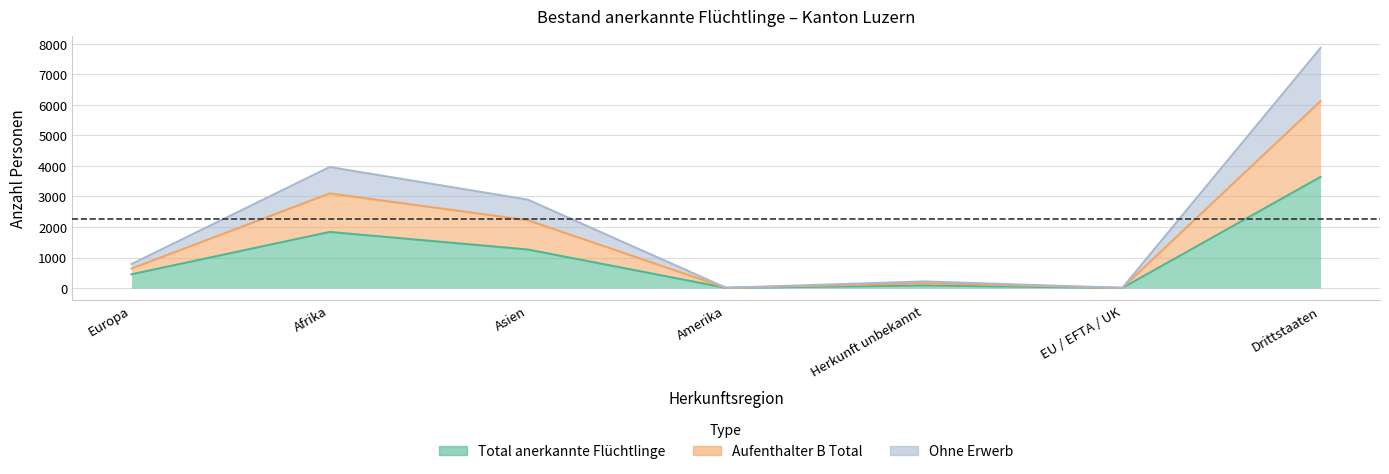

At which category is the sum across all series the highest?

Drittstaaten